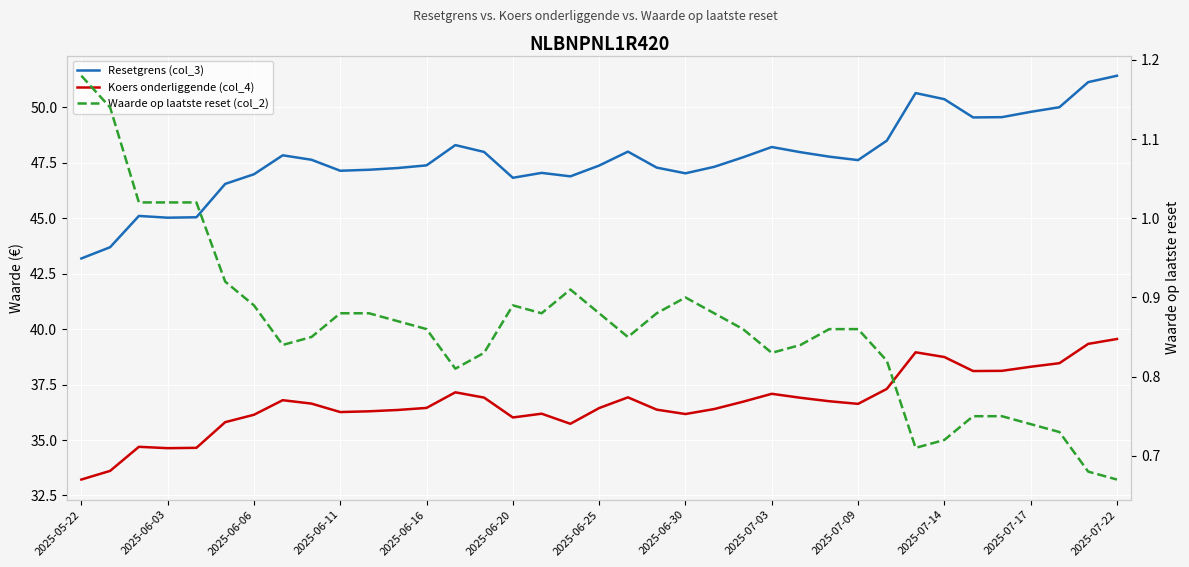

Rank the series by their average value, from lowest to highest.

Waarde op laatste reset (col_2), Koers onderliggende (col_4), Resetgrens (col_3)